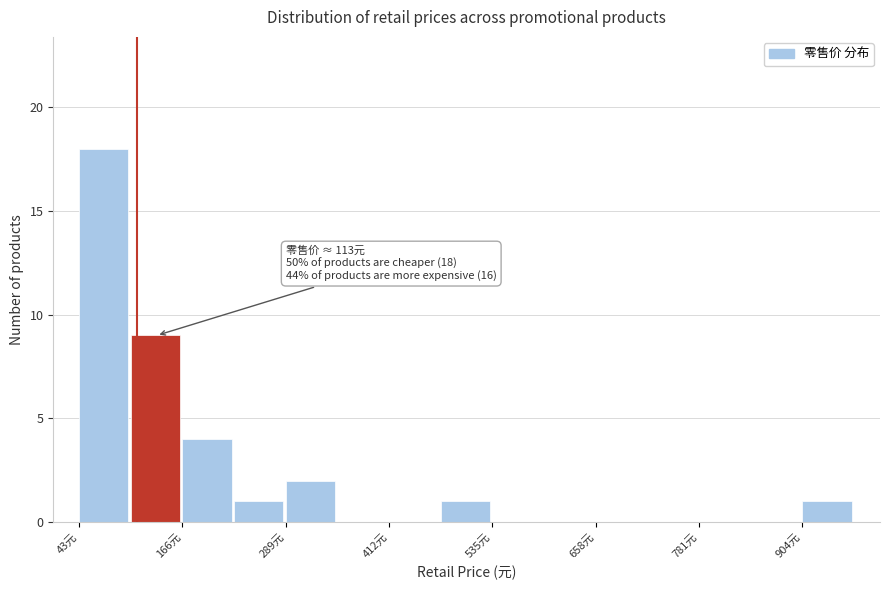

Around what value on the x-axis is the tallest bar? Give the approximate position of its centre, as read against the axis.

80